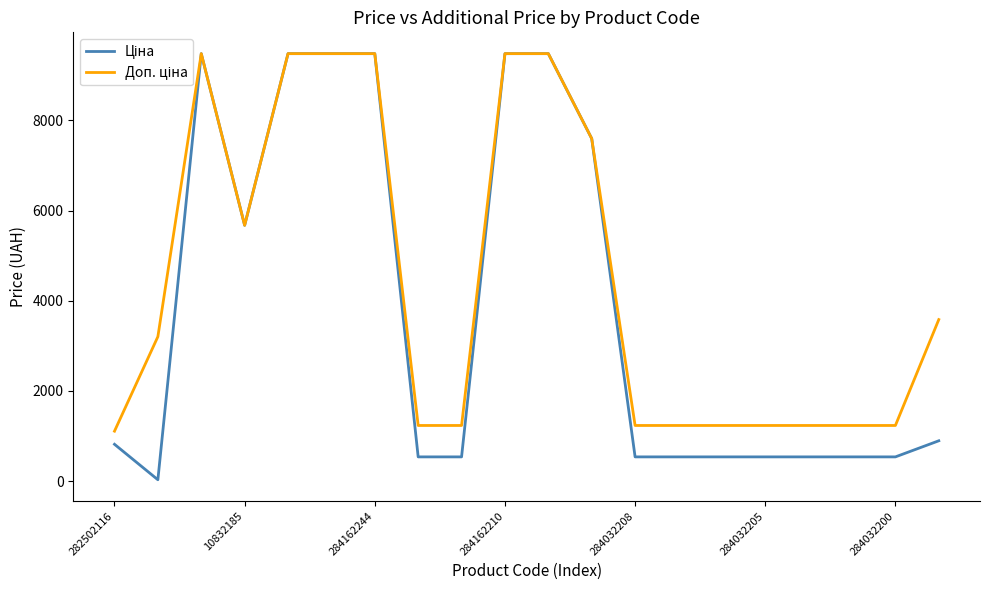

What is the greatest value displayed?

9480.1